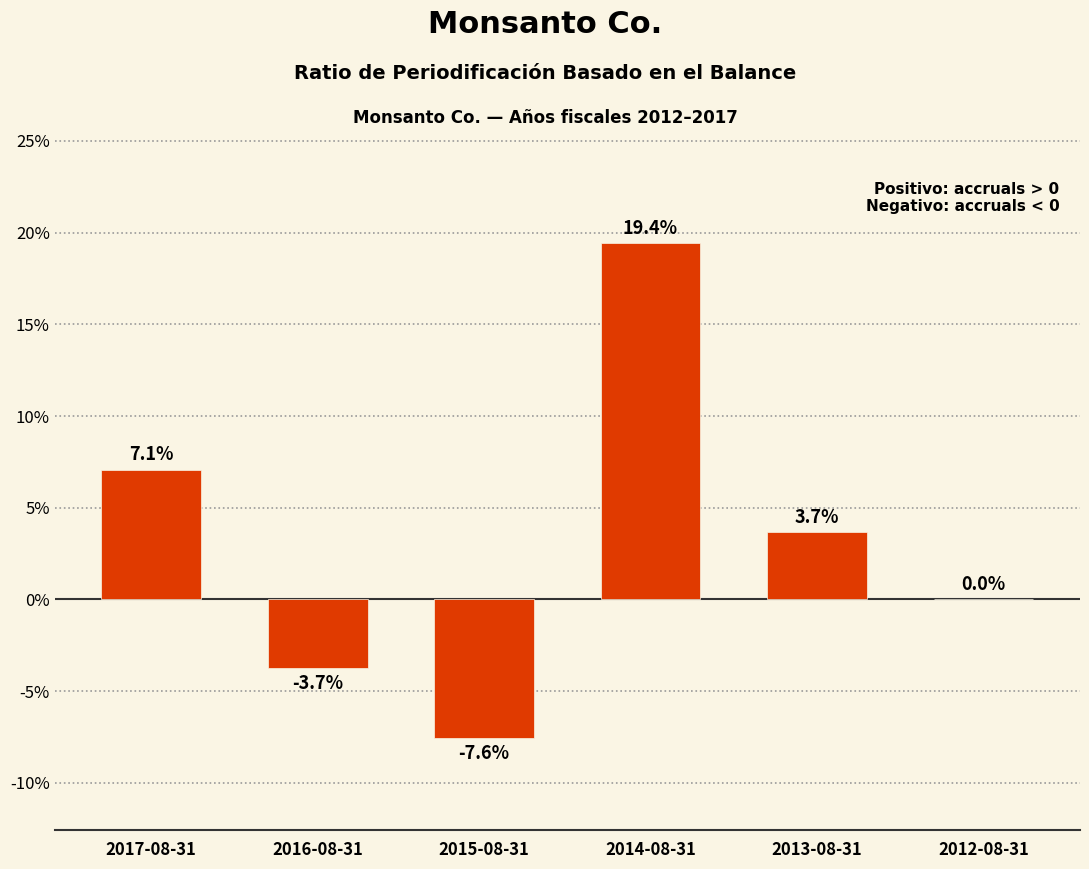

Are the bars horizontal?

No